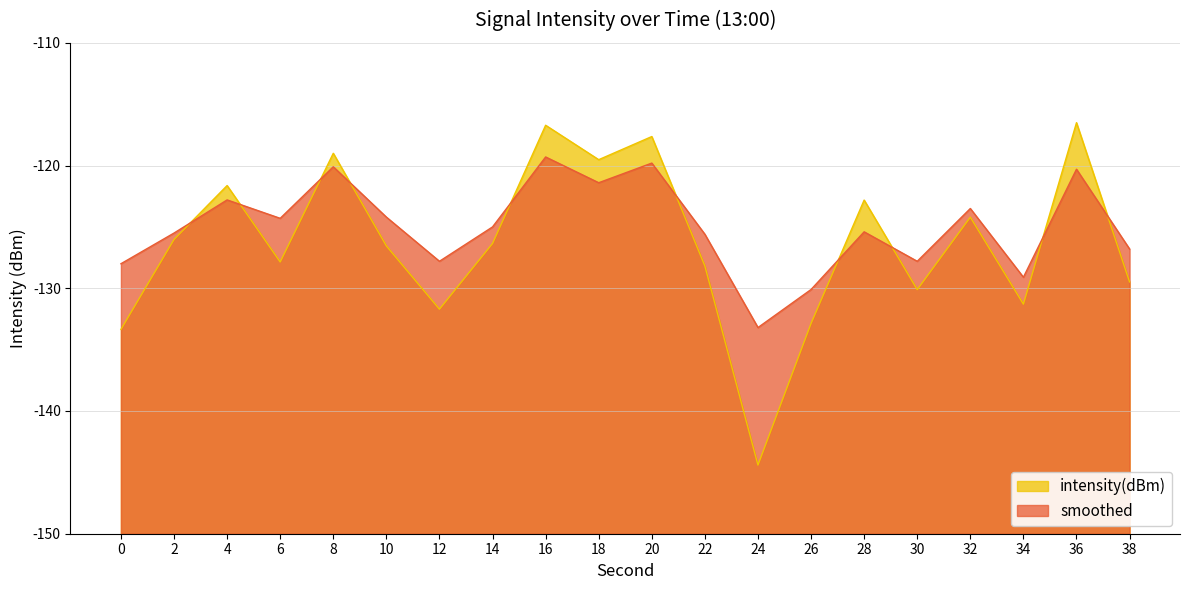

Is it true that intensity(dBm) equals -201.9 at 36?

False